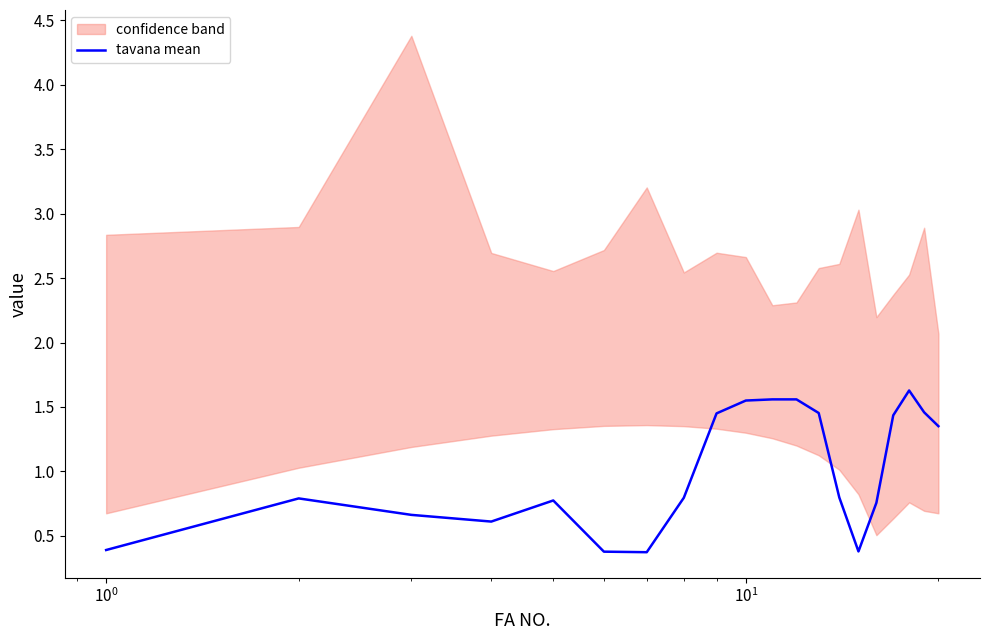

What is the maximum value shown in the chart?

1.6